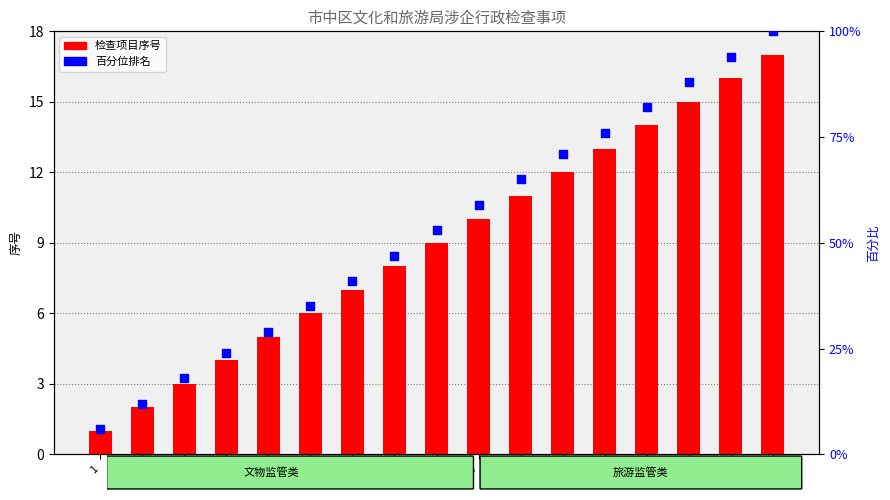

Is the value of 百分位排名 at 7 greater than the value of 检查项目序号 at 1?

Yes